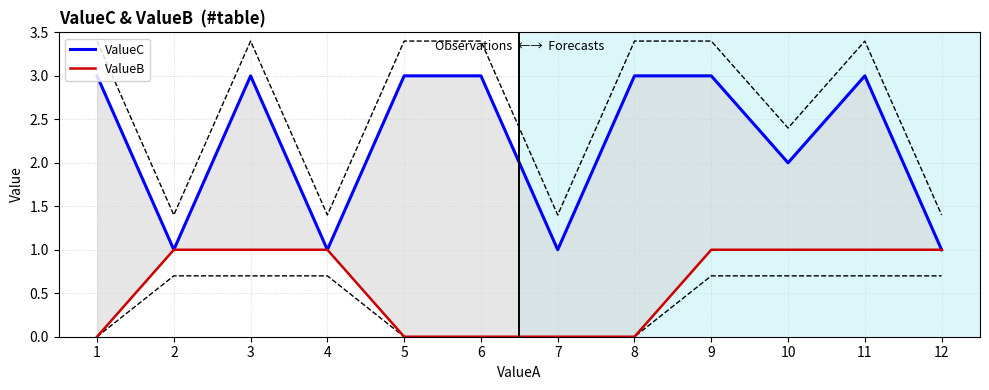

Reading left to right, list all the values displayed in this chart.

ValueC: 3	1	3	1	3	3	1	3	3	2	3	1
ValueB: 0	1	1	1	0	0	0	0	1	1	1	1